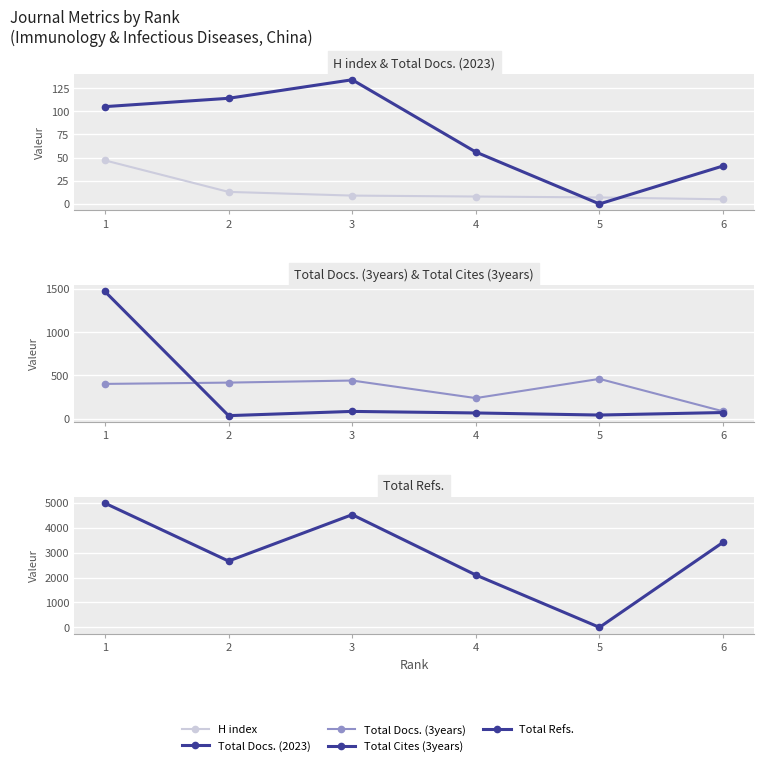

What is the sum of the Total Cites (3years) values at 1 and 5?

1511